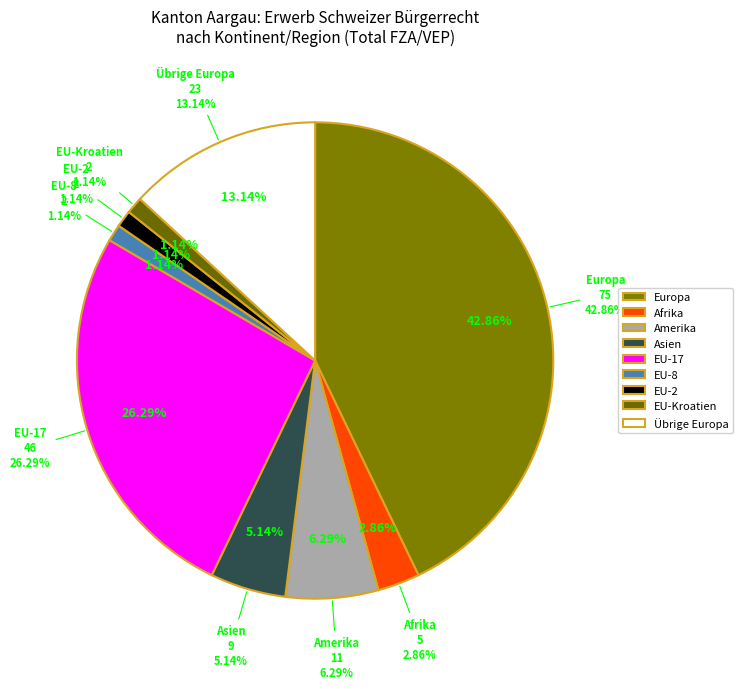

Is there a majority slice in this chart?

No